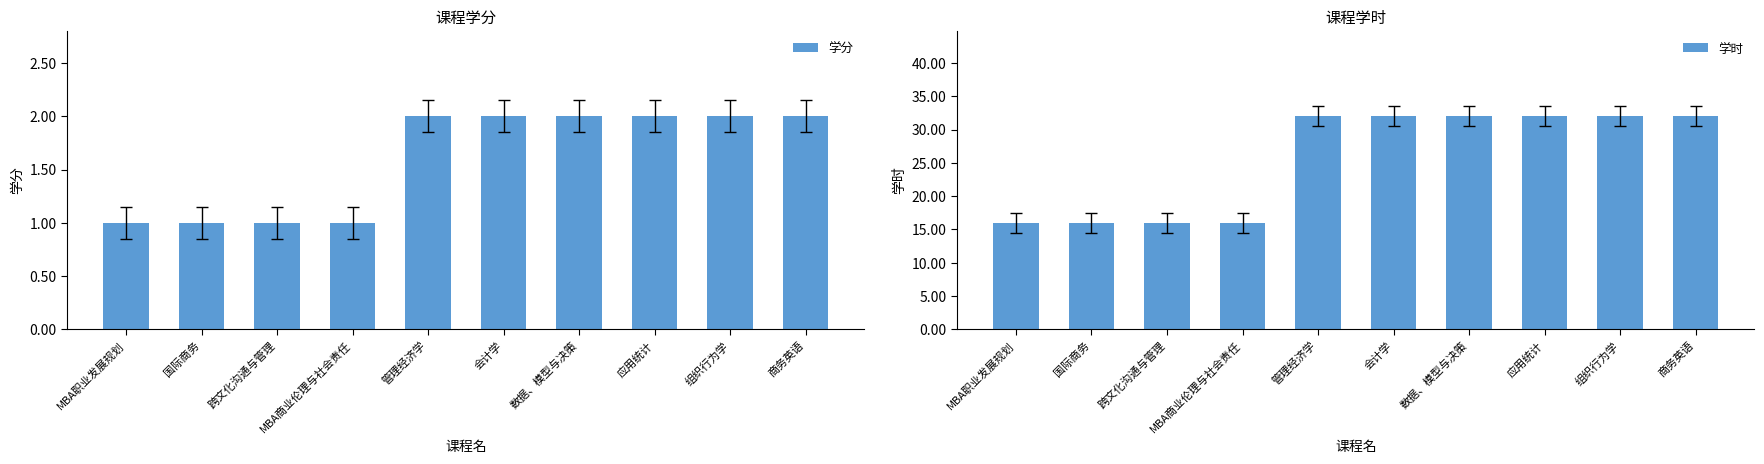

List the series in order of their overall mean, highest first.

学时, 学分